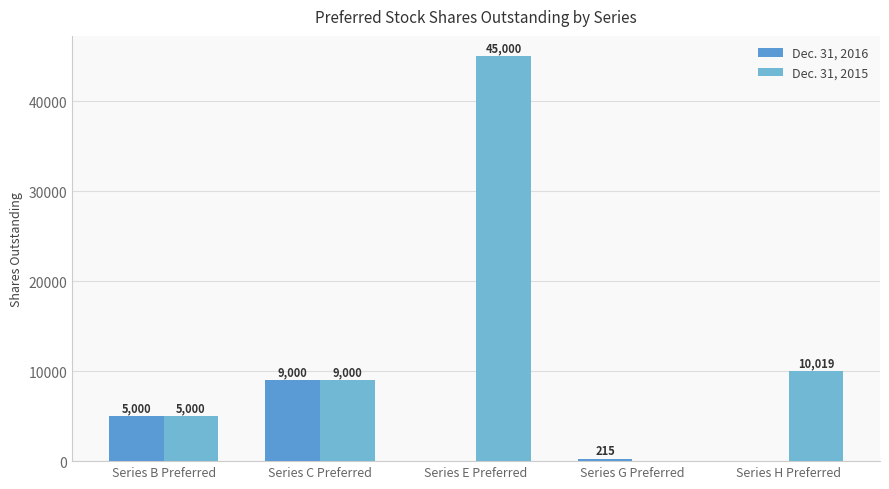

Reading right to left, what are all the values shown in this chart?

Dec. 31, 2016: 0	215	0	9000	5000
Dec. 31, 2015: 10019	0	45000	9000	5000